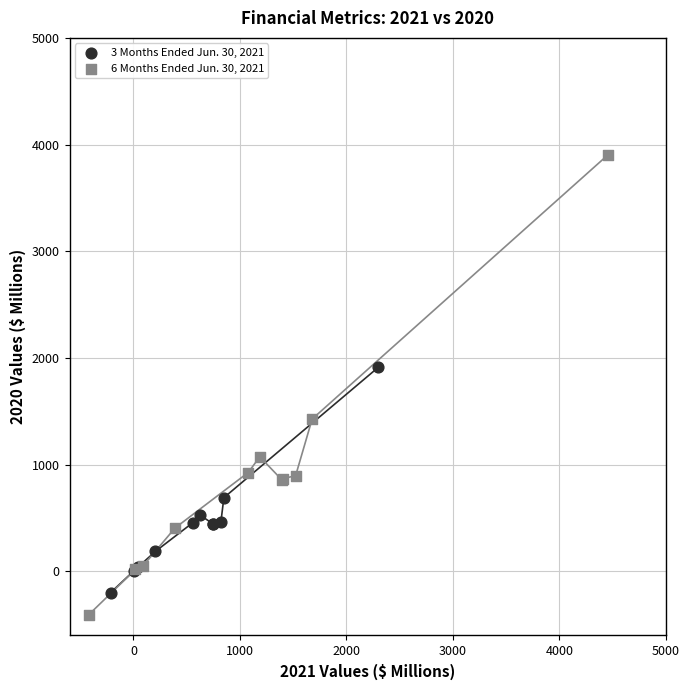

Which series has the widest spread of Y values?

6 Months Ended Jun. 30, 2021